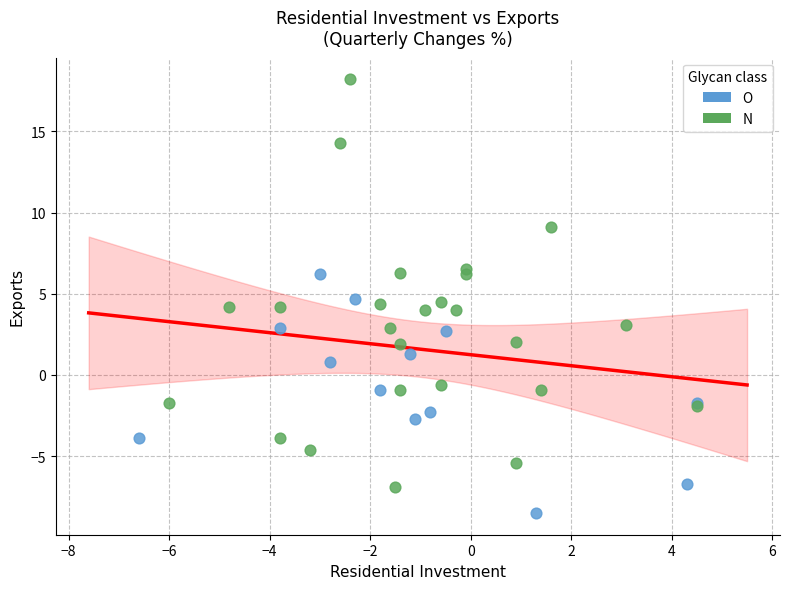

Which series has the largest Y range (max minus min)?

N